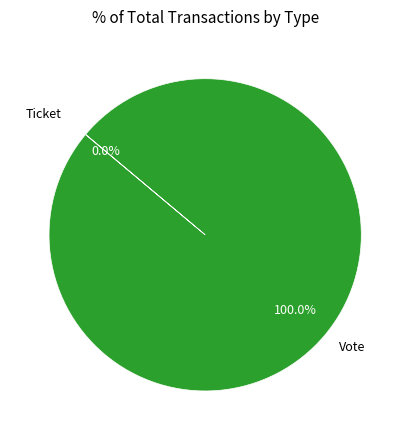

Between Vote and Ticket, which is larger?

Vote